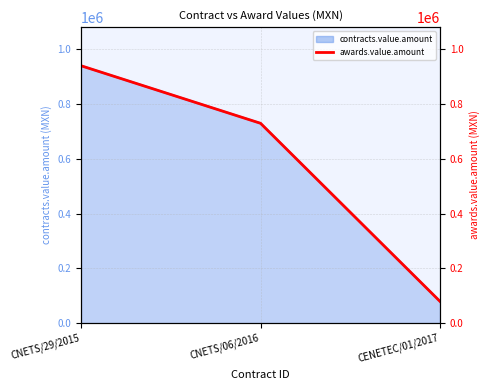

At which label does the data first exceed 729582?

CNETS/29/2015